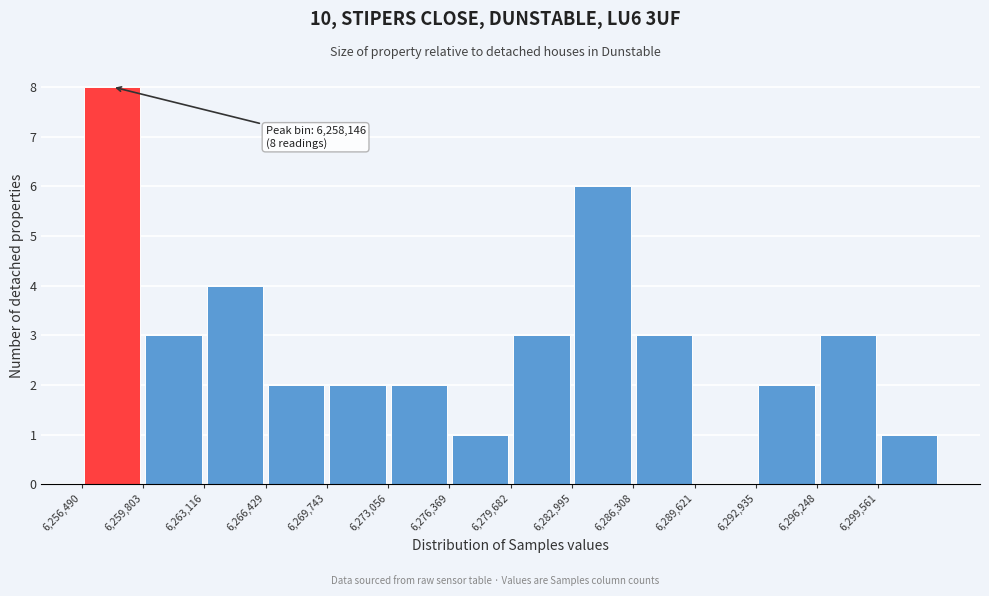

Which range on the x-axis has the tallest bar?

6256500 to 6260000